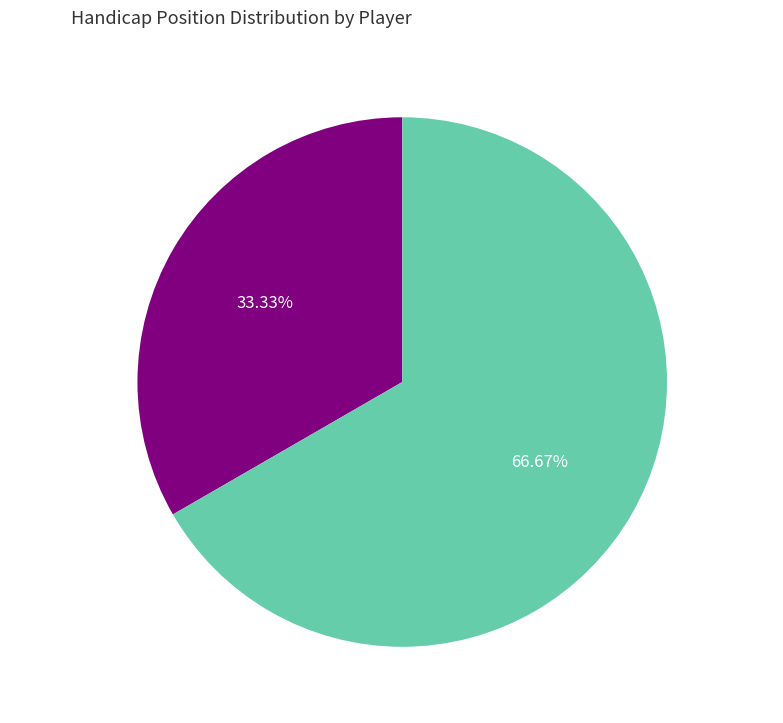

Is it true that Wade Woodhouse is 33% of the pie?

True